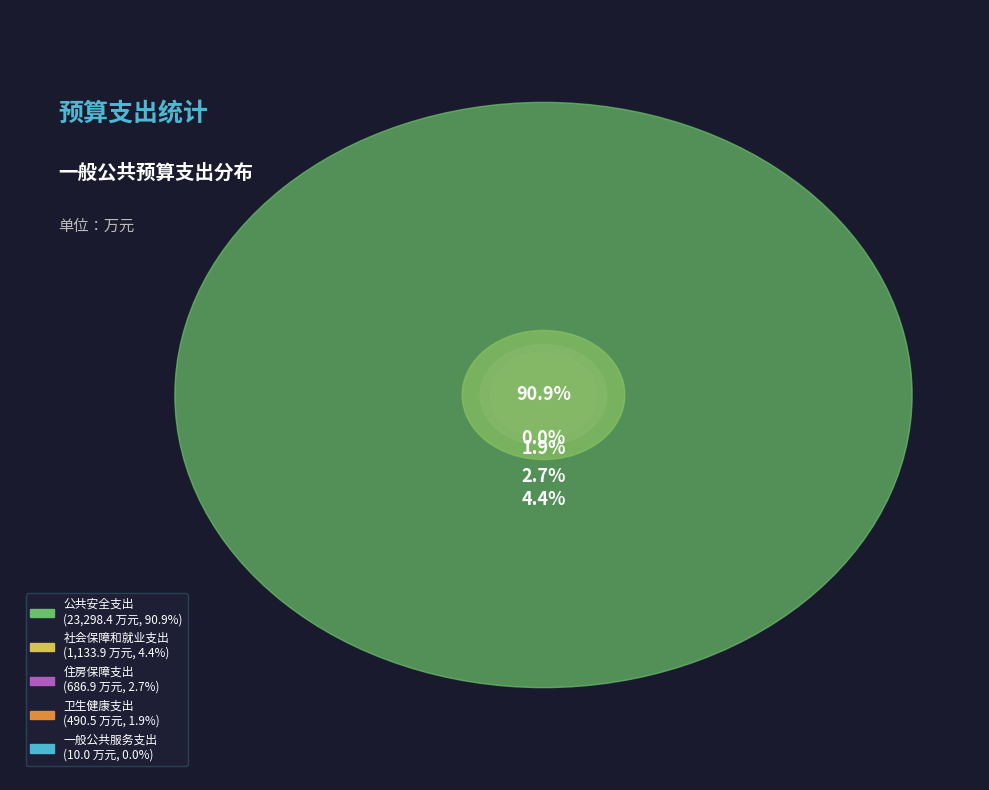

Does 公共安全支出 account for over 50% of the chart?

Yes